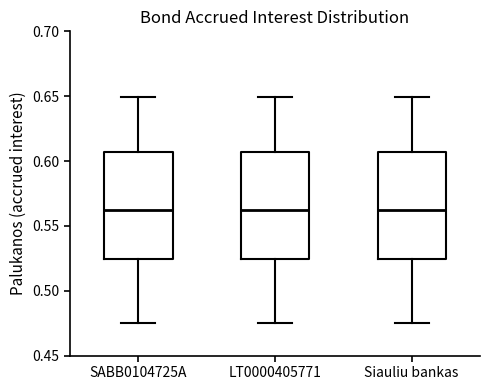

Where does the lower whisker of the box for SABB0104725A end on the y-axis? The values are not printed on the chart, so give them approximately, as read against the axis.

0.475